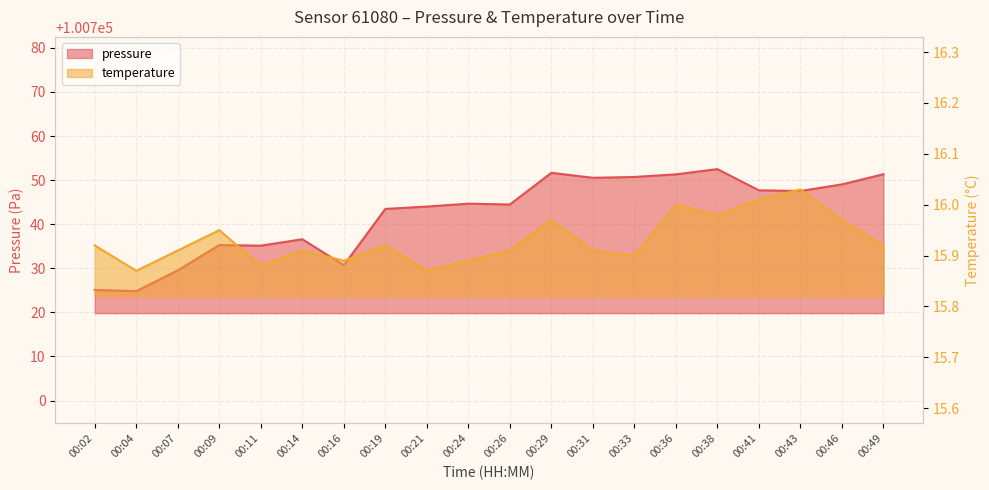

Reading left to right, transcribe all the data shown in this chart.

pressure: 100725.1	100724.8	100729.5	100735.3	100735.1	100736.6	100730.7	100743.5	100744.0	100744.7	100744.5	100751.7	100750.5	100750.7	100751.3	100752.5	100747.7	100747.5	100749.0	100751.3
temperature: 15.9	15.9	15.9	15.9	15.9	15.9	15.9	15.9	15.9	15.9	15.9	16.0	15.9	15.9	16.0	16.0	16.0	16.0	16.0	15.9